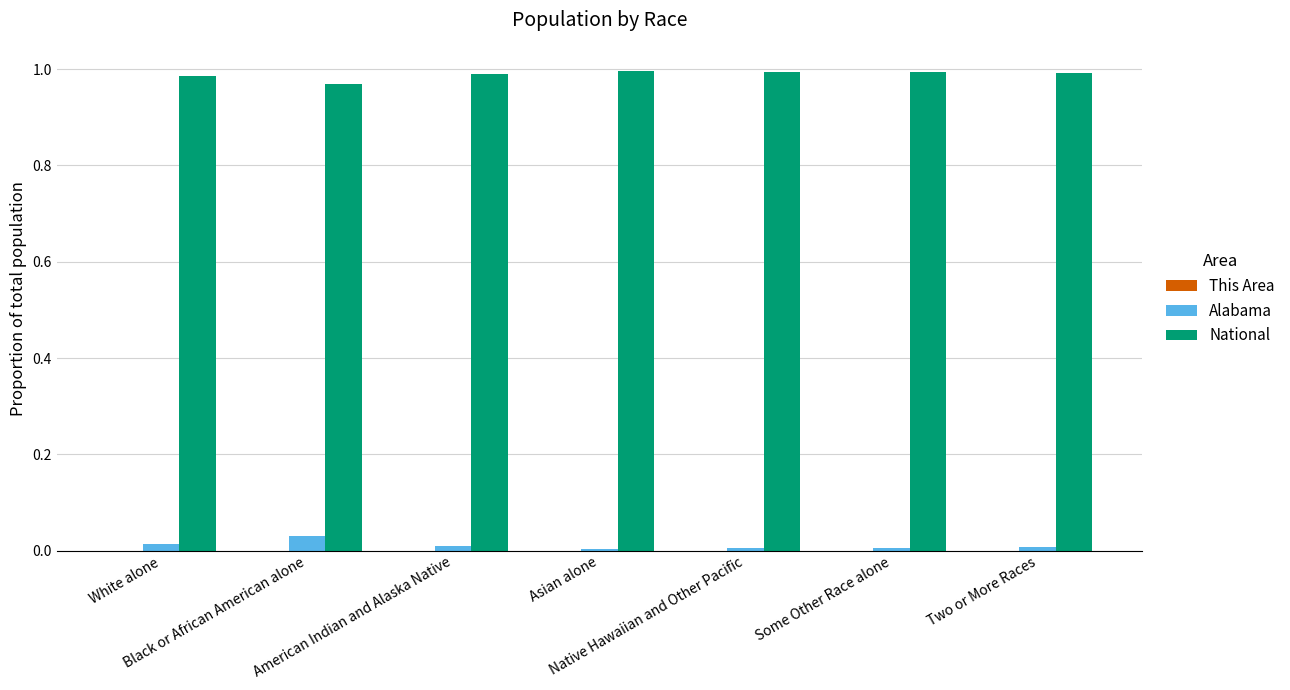

Which series has the largest total across all categories?

National